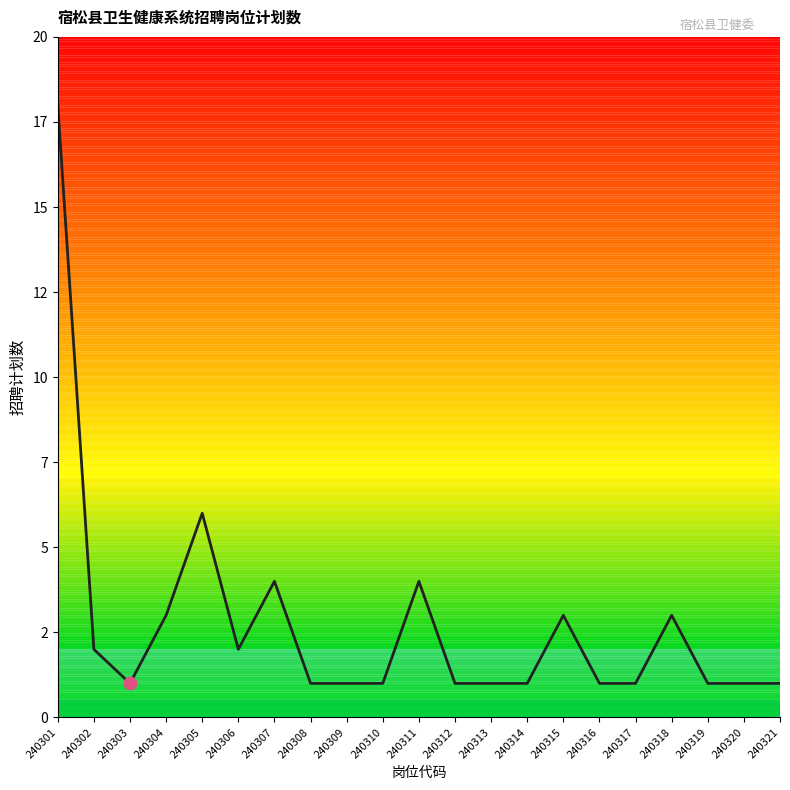

Is this an area chart (filled region under the line)?

Yes